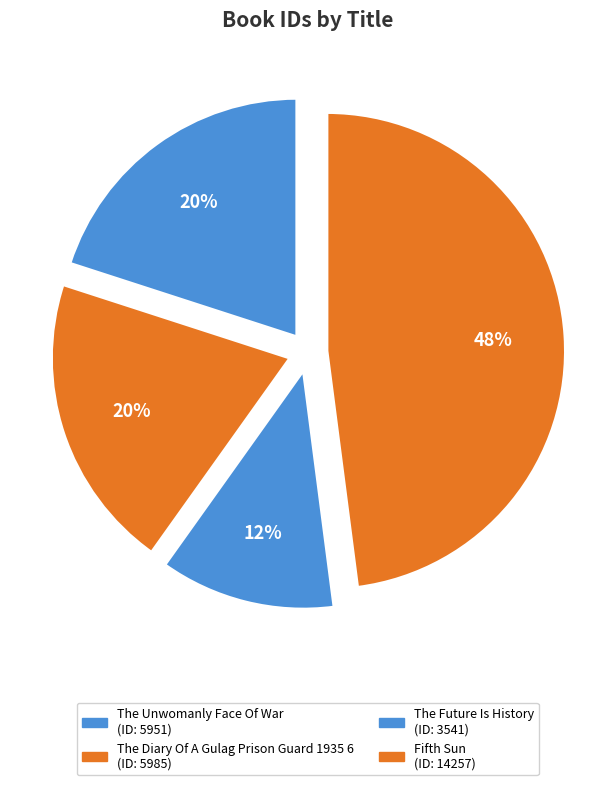

How many segments does this pie chart have?

4